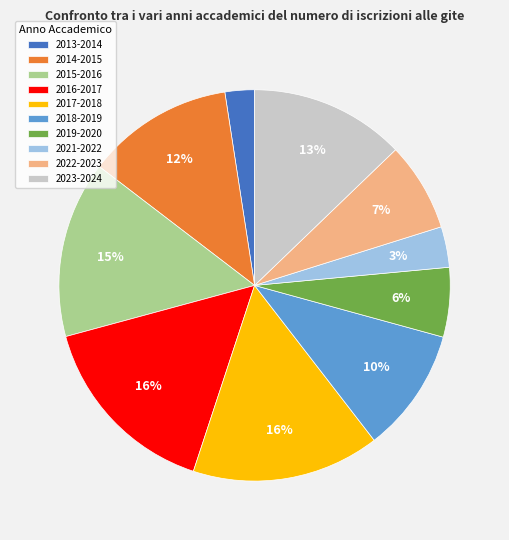

To the nearest percent, what is the average slice percentage?

10%